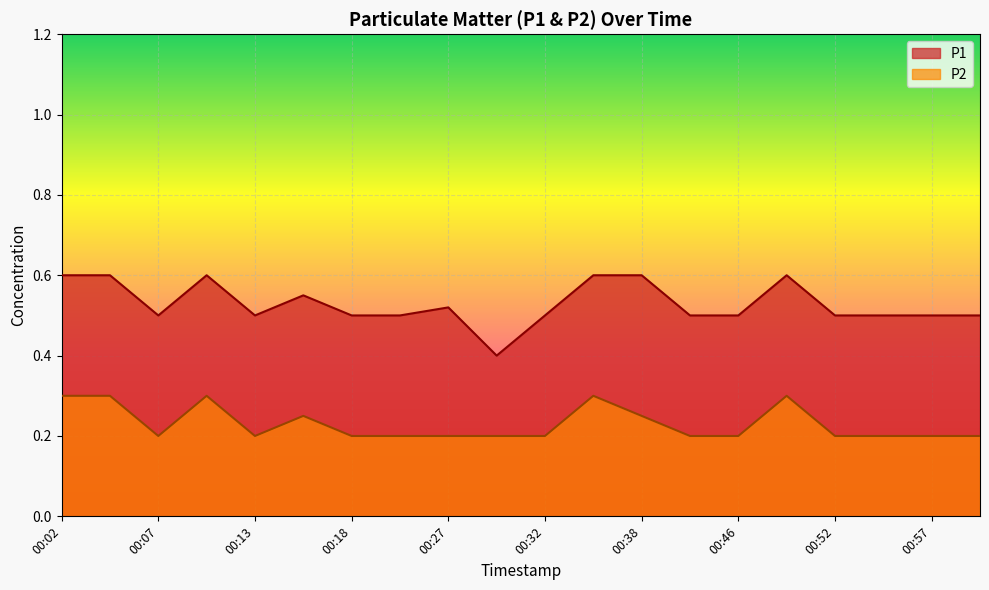

What is the approximate value of P2 at 00:46?

0.2